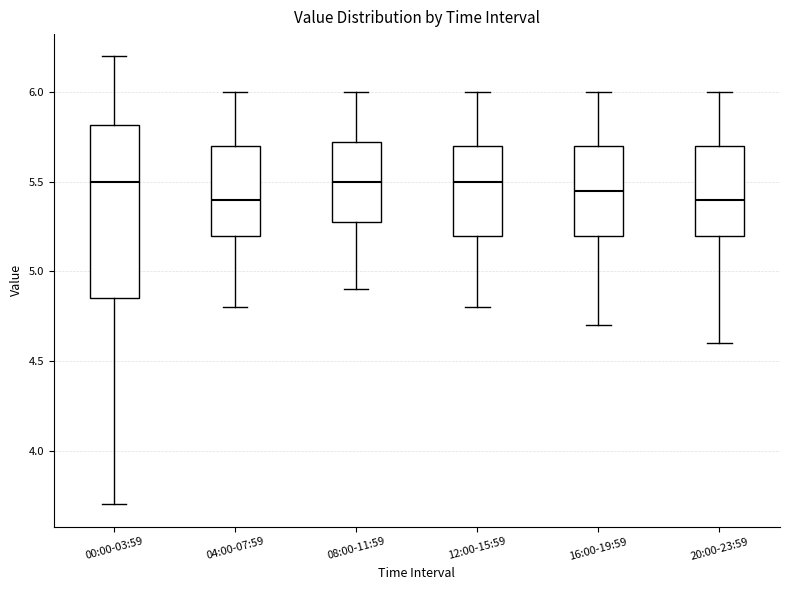

Where is the upper edge of the box for 00:00-03:59 on the y-axis? The values are not printed on the chart, so give them approximately, as read against the axis.

5.80